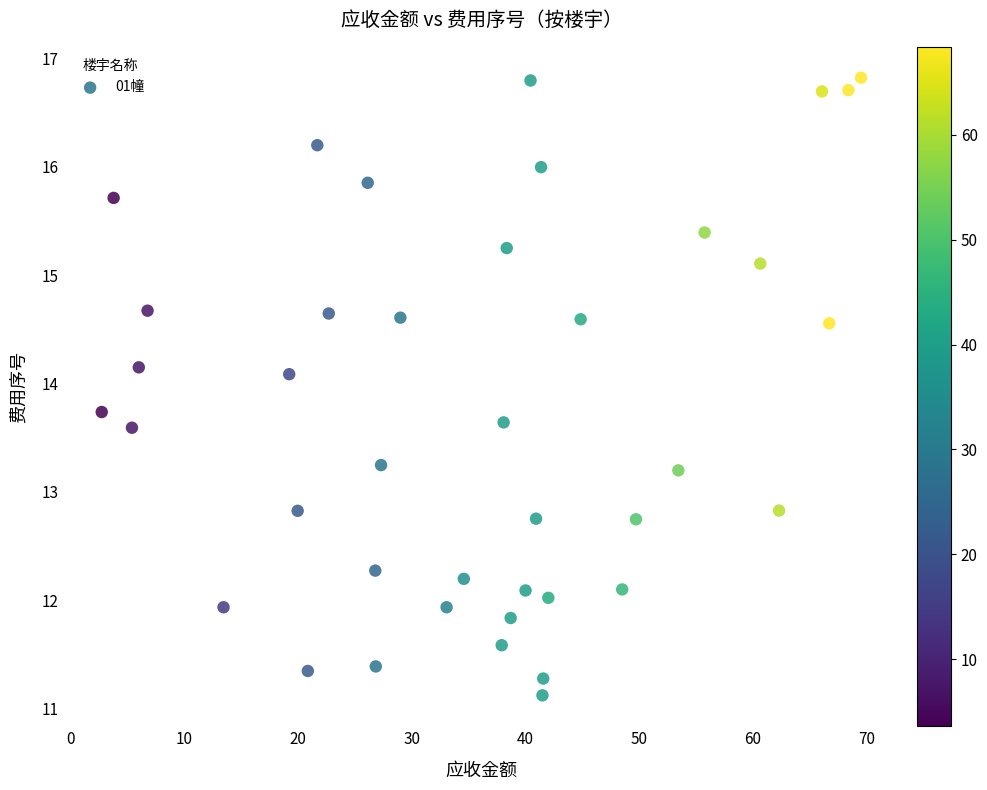

What is the range of Y values (max minus min)?

5.7